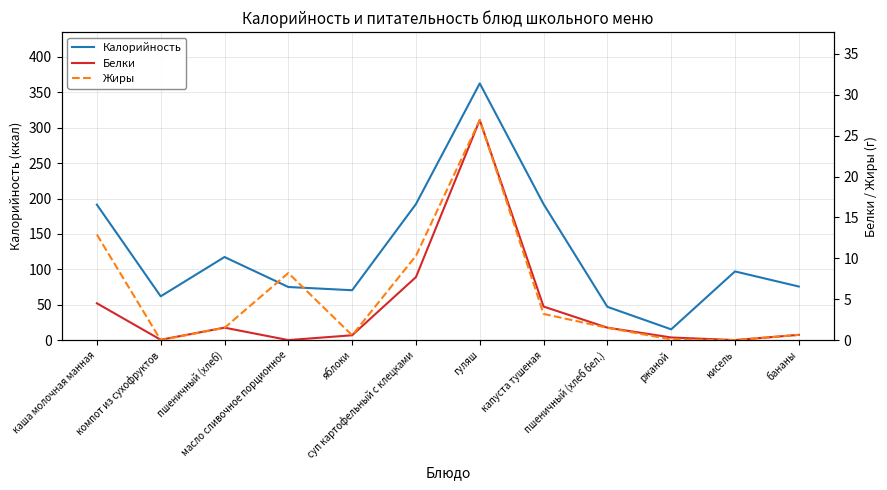

How many categories are shown in the chart?

12